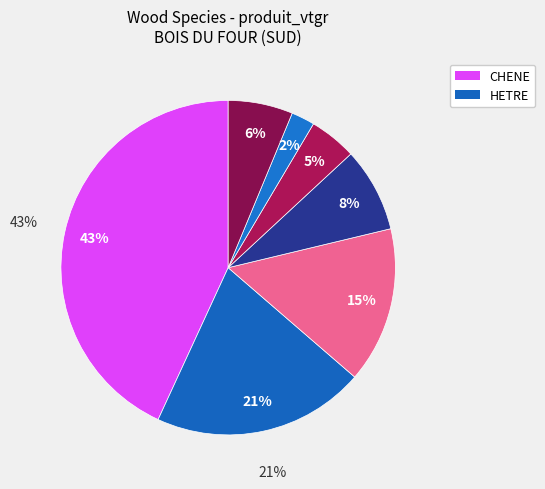

Which category has the smallest portion of the pie?

CHARME